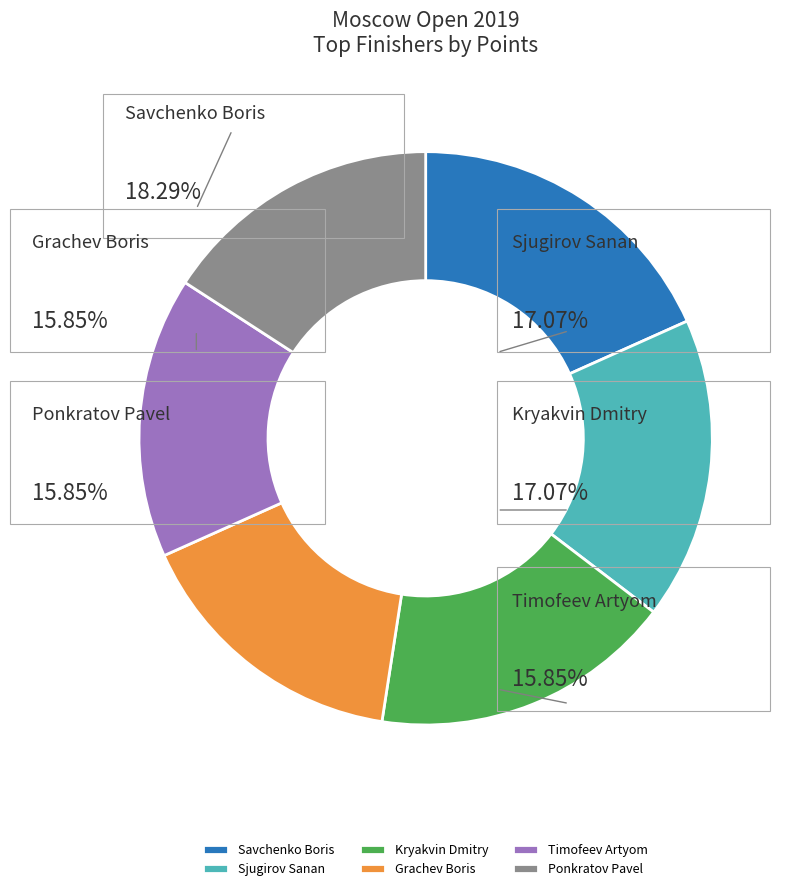

What is the total percentage of Timofeev Artyom and Ponkratov Pavel?

31.7%